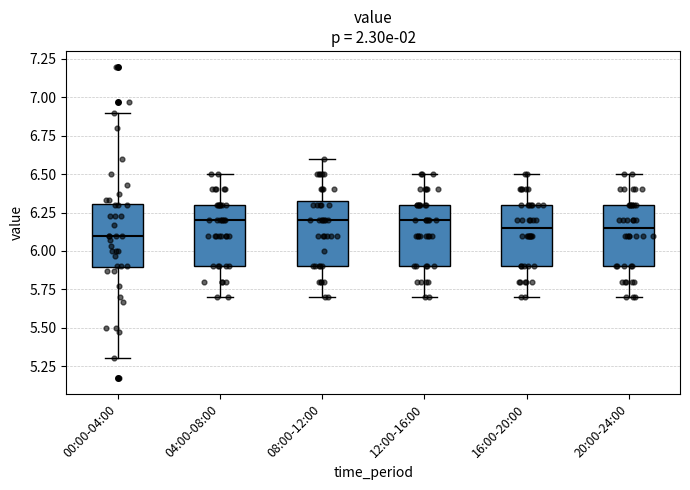

Where is the upper edge of the box for 08:00-12:00 on the y-axis? The values are not printed on the chart, so give them approximately, as read against the axis.

6.35